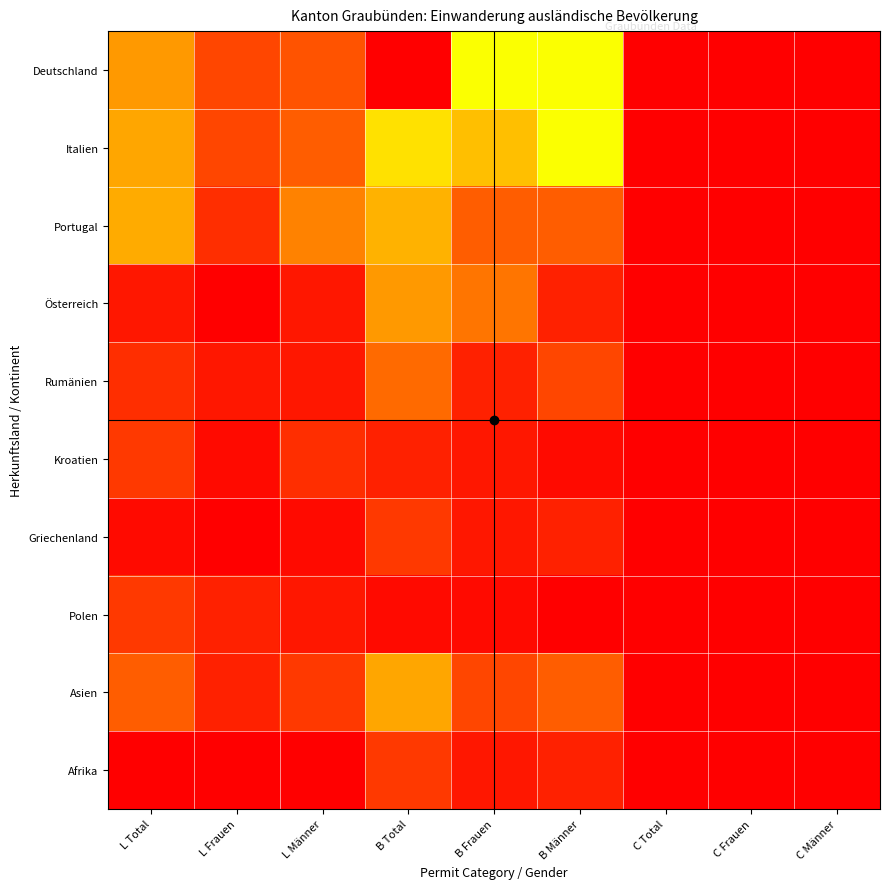

At B Männer, list the series in order from largest to smallest.

Deutschland, Italien, Portugal, Asien, Rumänien, Österreich, Griechenland, Afrika, Kroatien, Polen